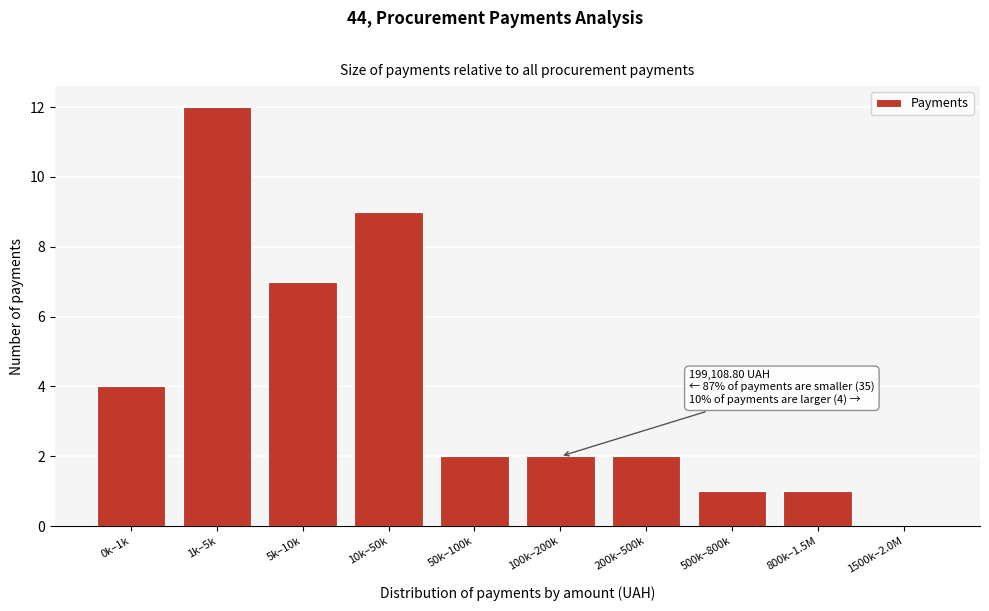

Reading left to right, list all the values displayed in this chart.

0k–1k=4	1k–5k=12	5k–10k=7	10k–50k=9	50k–100k=2	100k–200k=2	200k–500k=2	500k–800k=1	800k–1.5M=1	1500k–2.0M=0